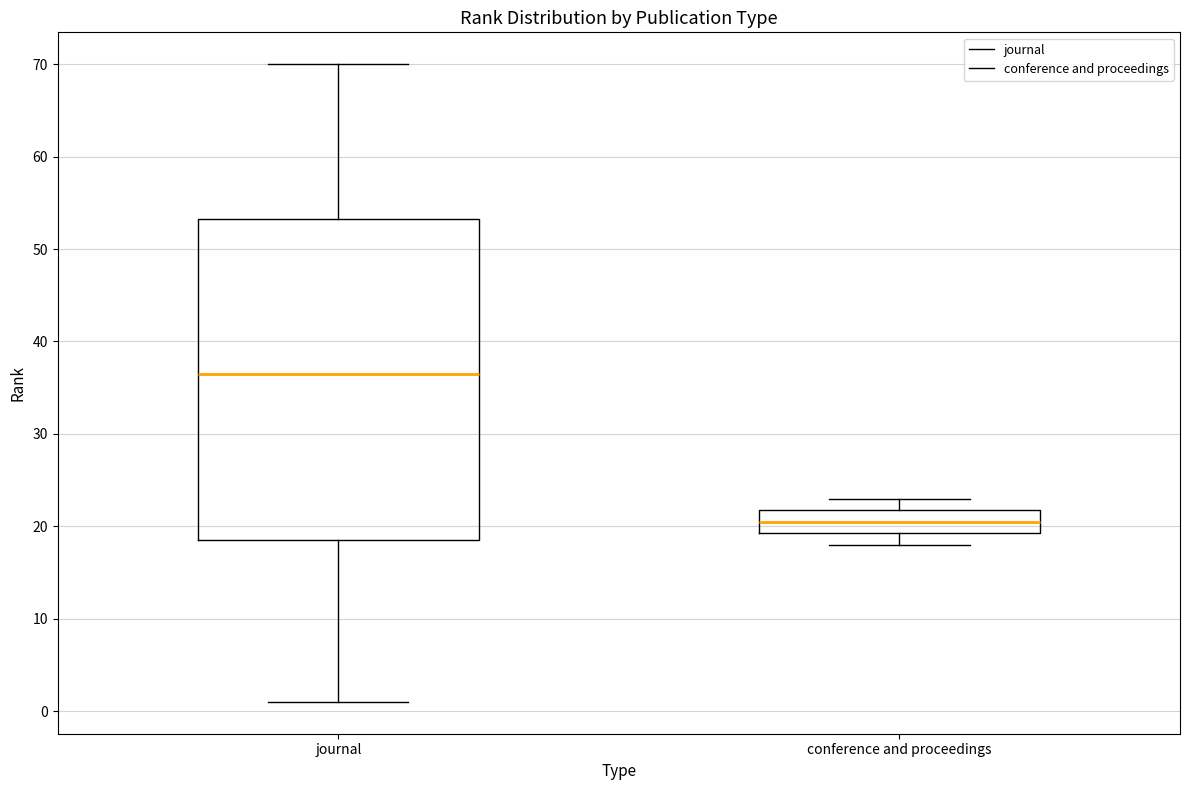

Reading left to right, read every box against the y-axis: the position of its median line, the range the box covers, and the ends of its whiskers. The values are not printed on the chart, so give them approximately, as read against the axis.

journal: median 37, box 19 to 53, whiskers 1 to 70
conference and proceedings: median 21, box 19 to 22, whiskers 18 to 23